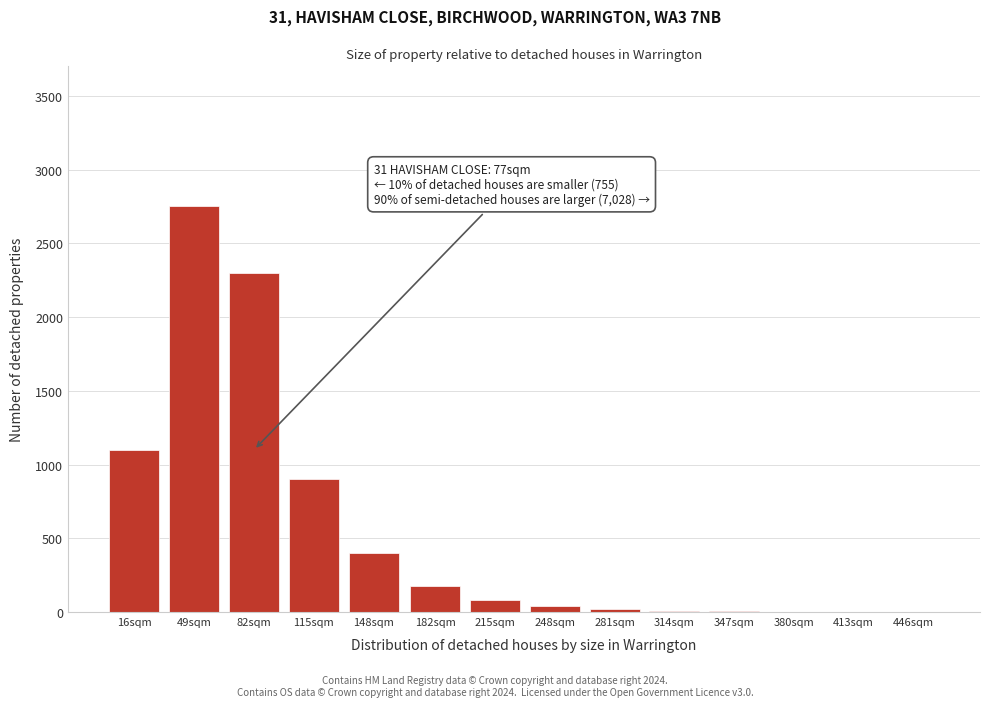

Which category has the highest value across all series?

49sqm